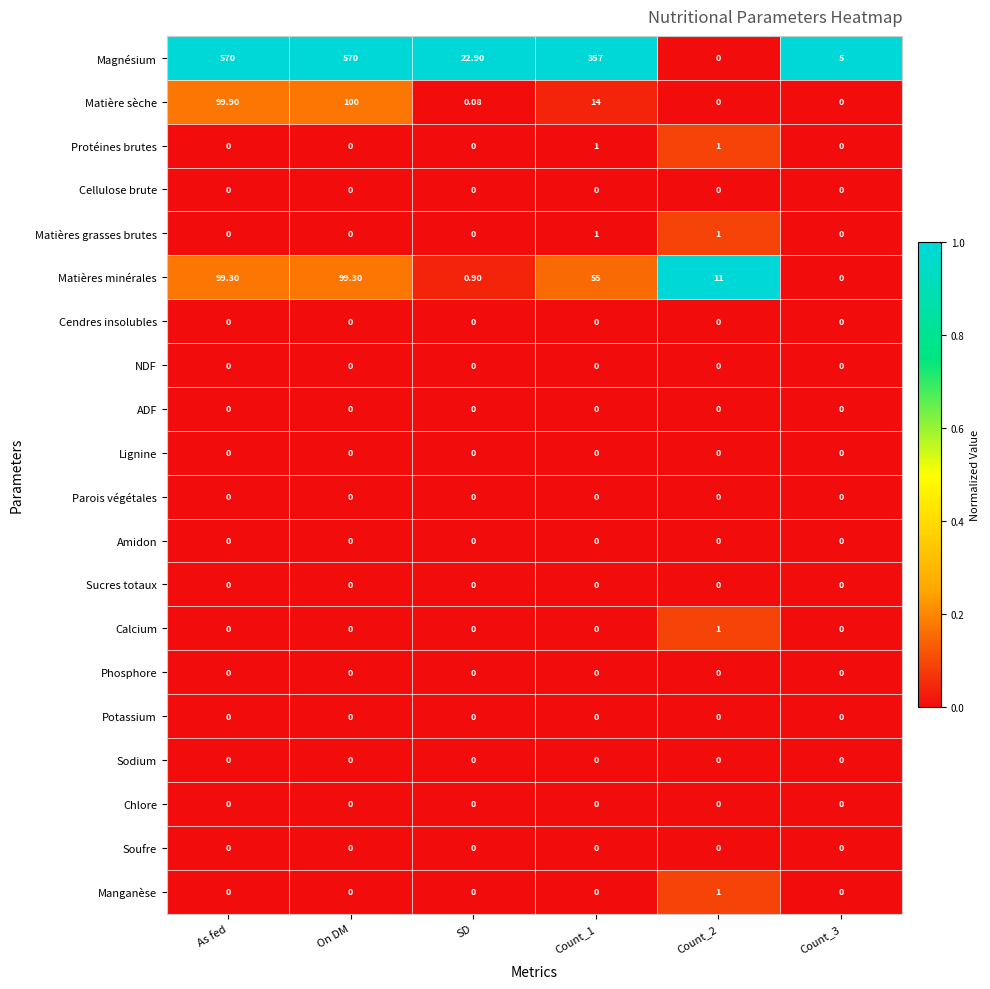

At which category is the sum across all series the highest?

On DM